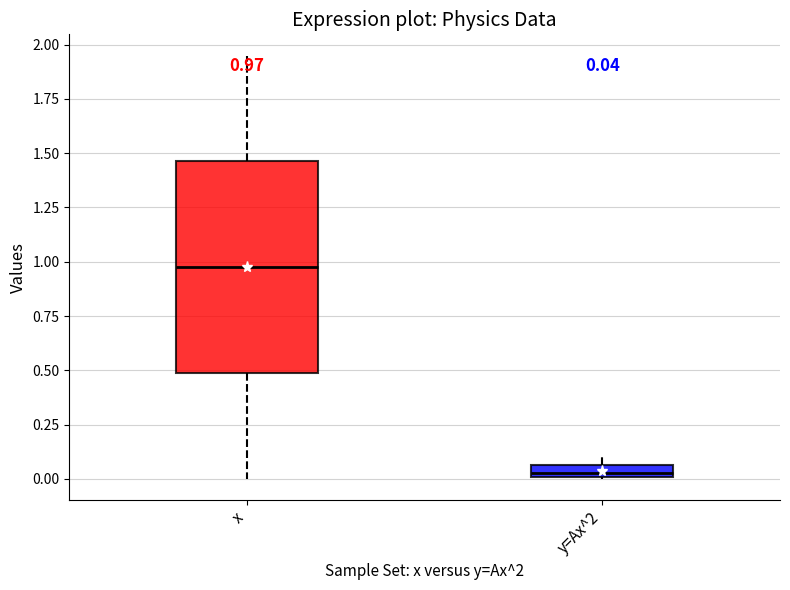

Which box is the tallest, from its lower edge to its upper edge?

x